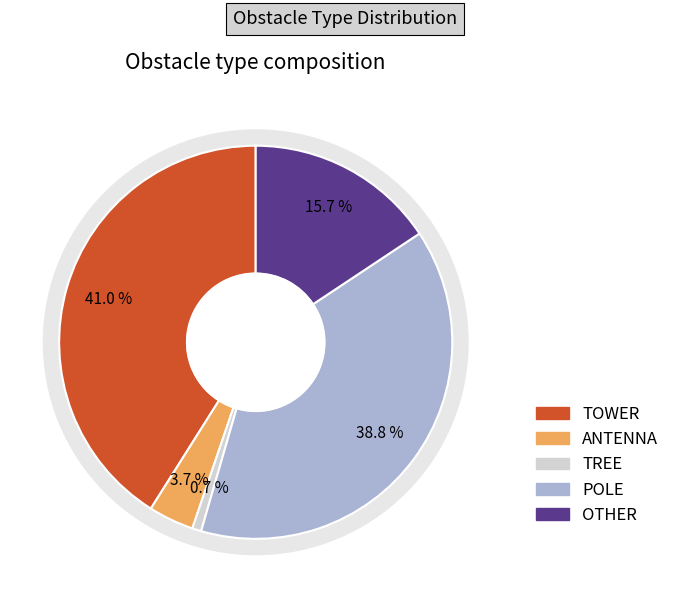

Is the sum of OTHER and TREE greater than half?

No